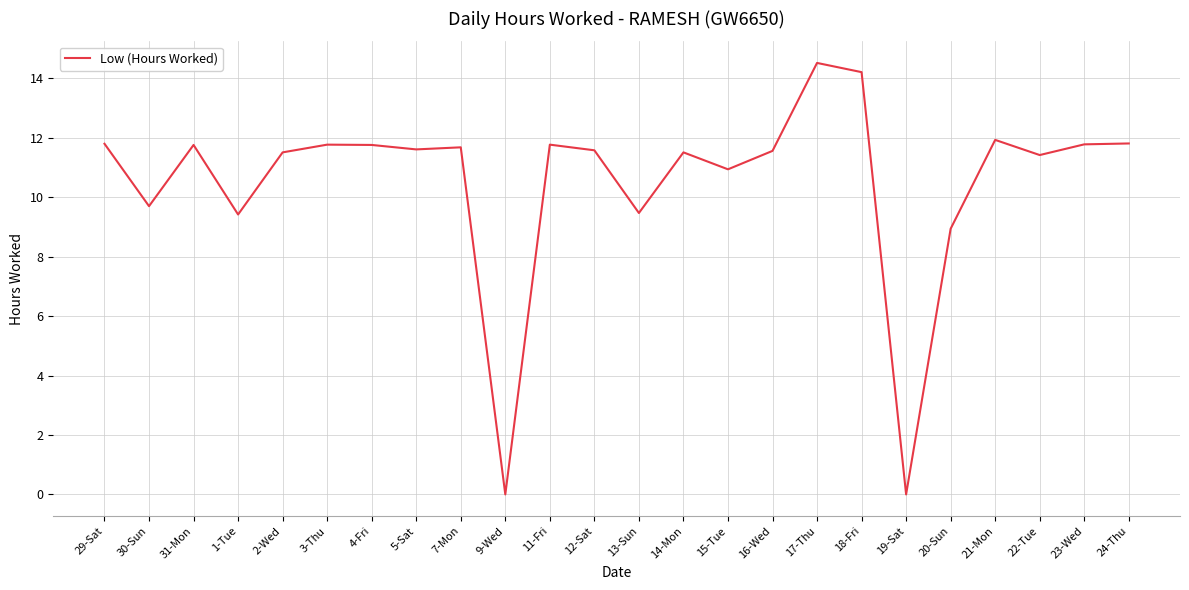

What is the difference between the maximum and minimum values?

14.5